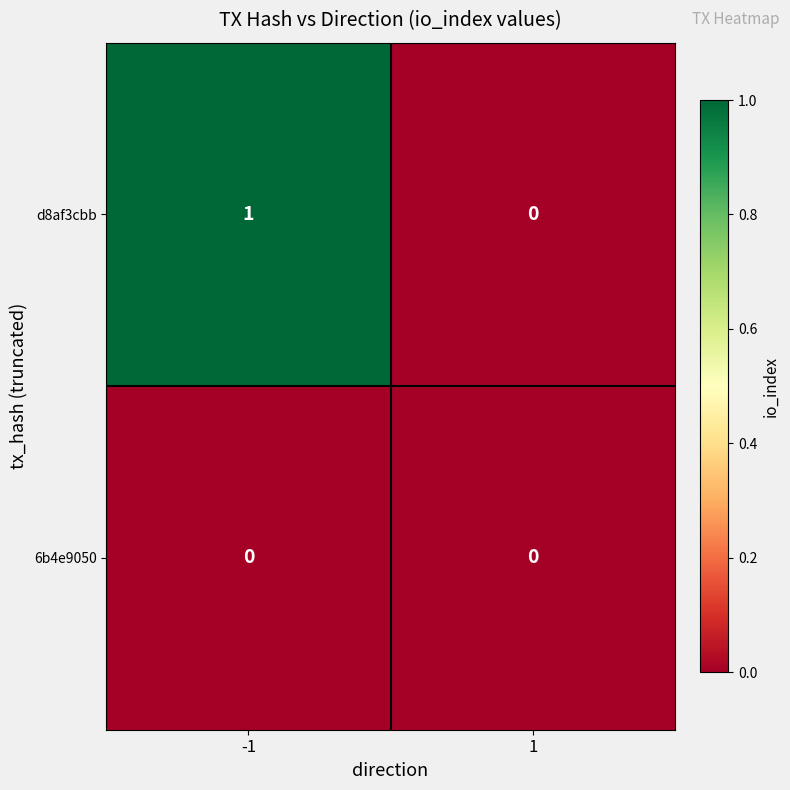

Reading right to left, list all the values displayed in this chart.

d8af3cbb: 0	1
6b4e9050: 0	0